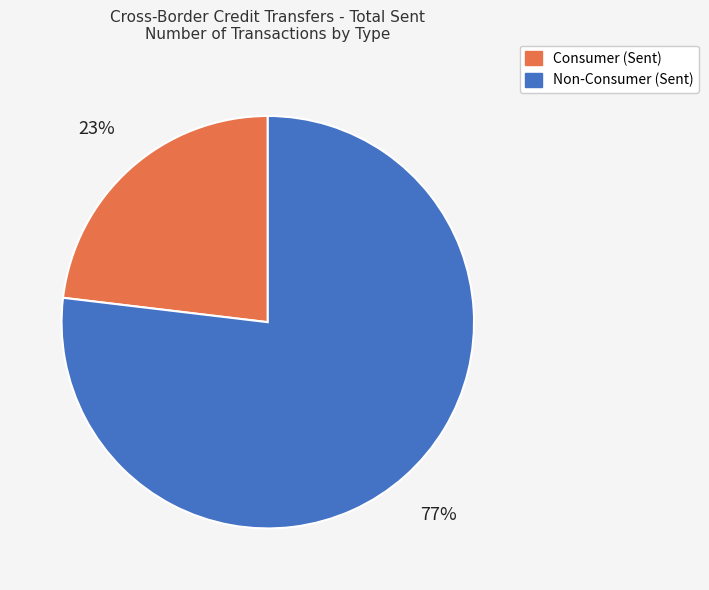

To the nearest percent, what is the difference between the largest and smallest slice percentages?

54%